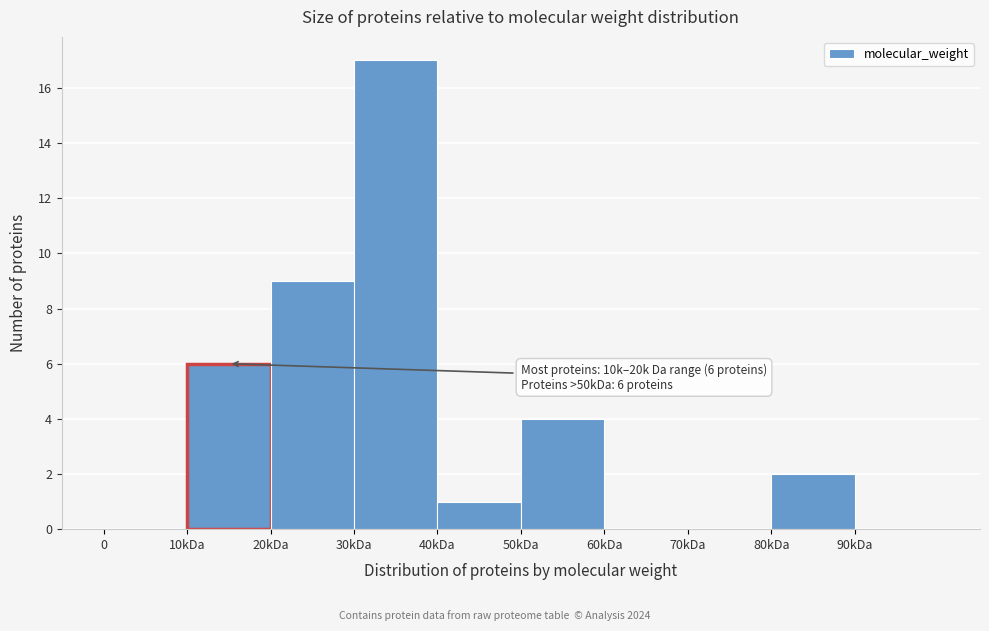

Reading left to right, what are all the values shown in this chart?

0=0	10kDa=6	20kDa=9	30kDa=17	40kDa=1	50kDa=4	60kDa=0	70kDa=0	80kDa=2	90kDa=0